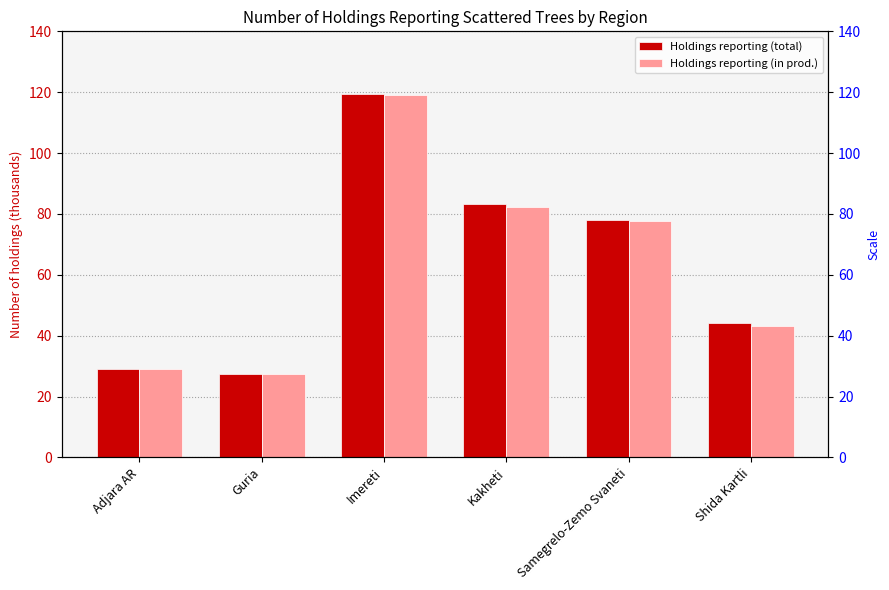

Is the value of Holdings reporting (total) at Imereti greater than the value of Holdings reporting (in prod.) at Kakheti?

Yes